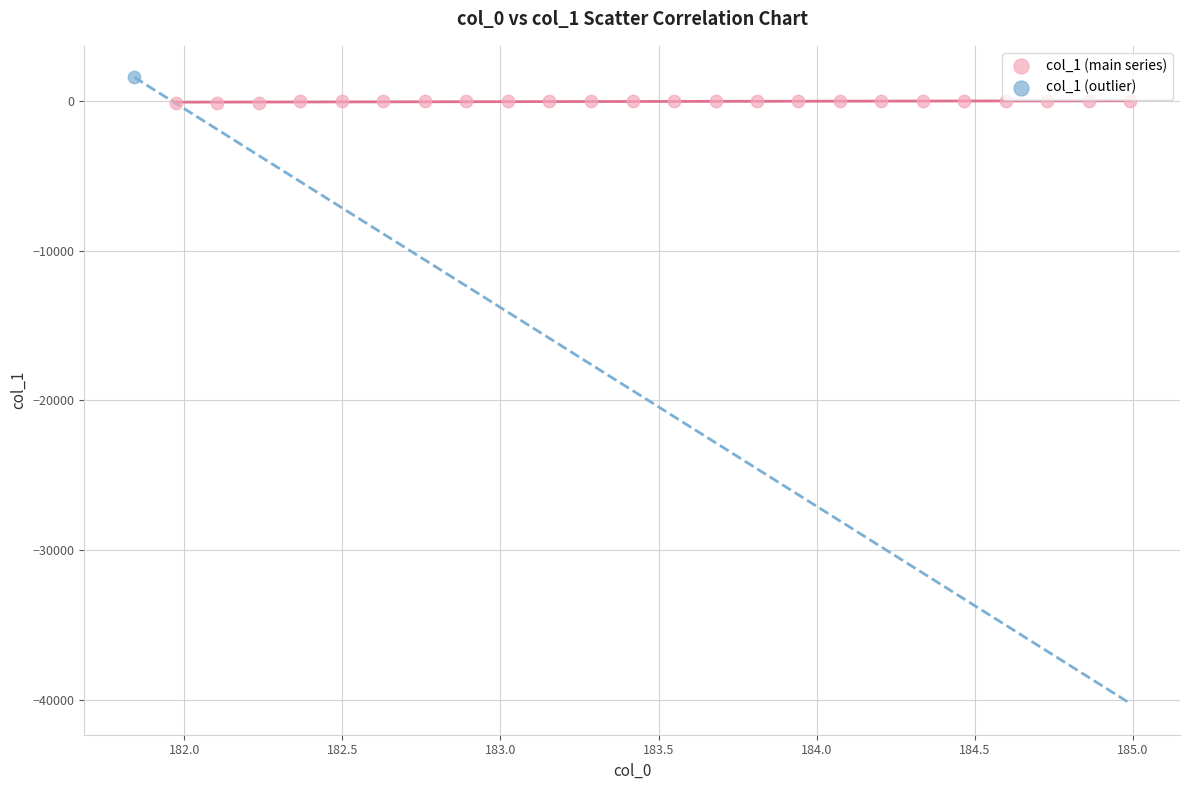

What are all the series names shown in the legend?

col_1 (main series), col_1 (outlier)